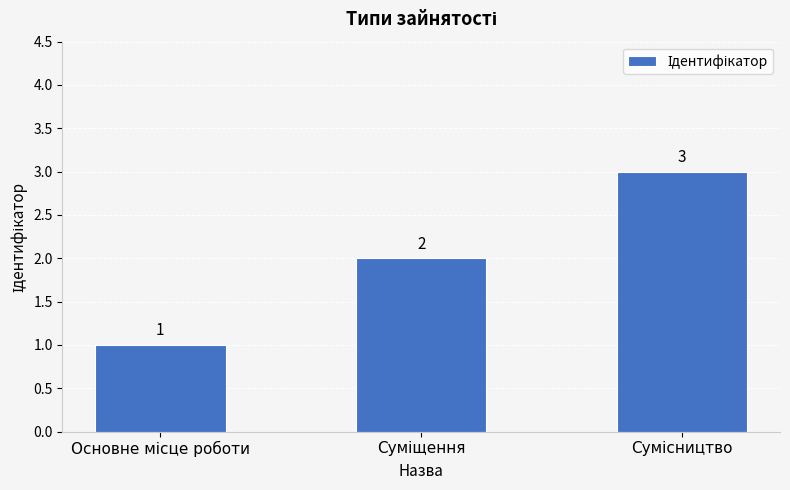

What is the greatest value displayed?

3